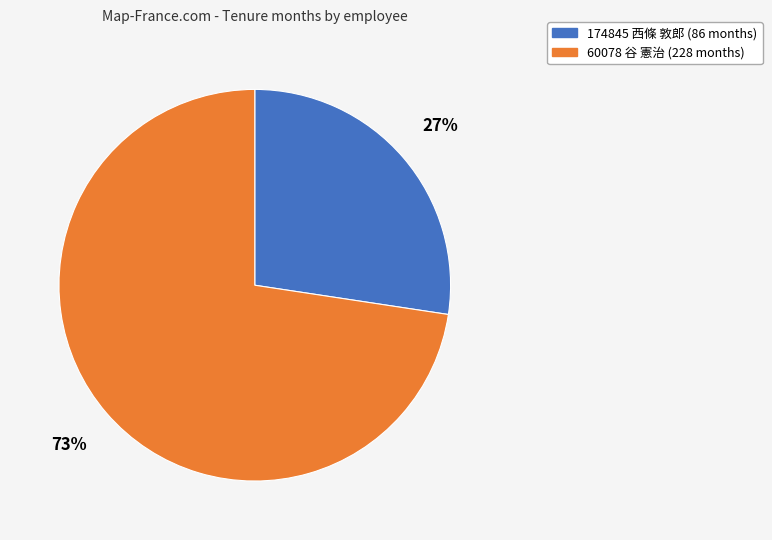

Rank the categories by value from highest to lowest.

60078 谷 憲治, 174845 西條 敦郎